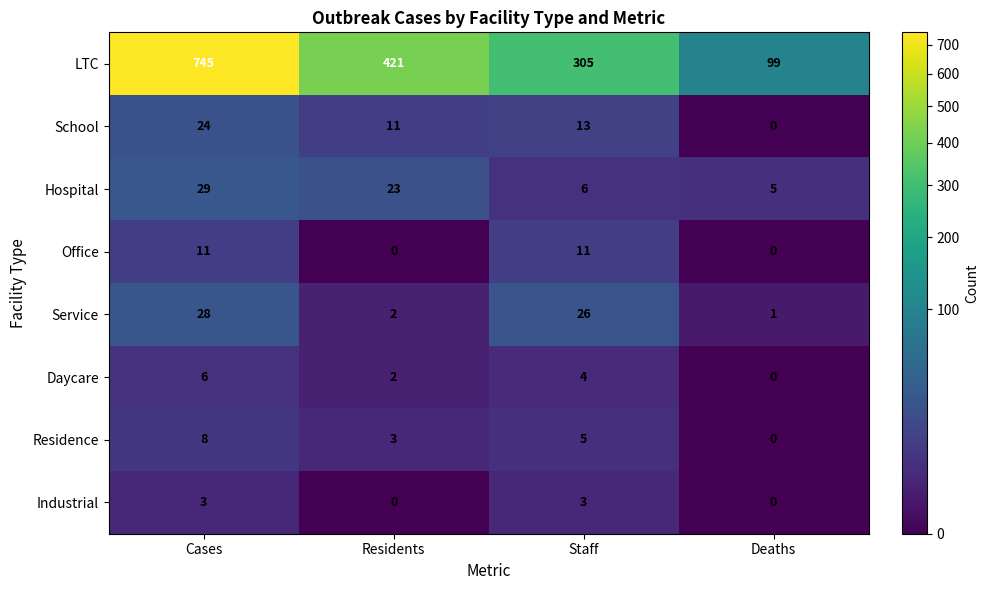

Is it true that Hospital equals 6 at Staff?

True